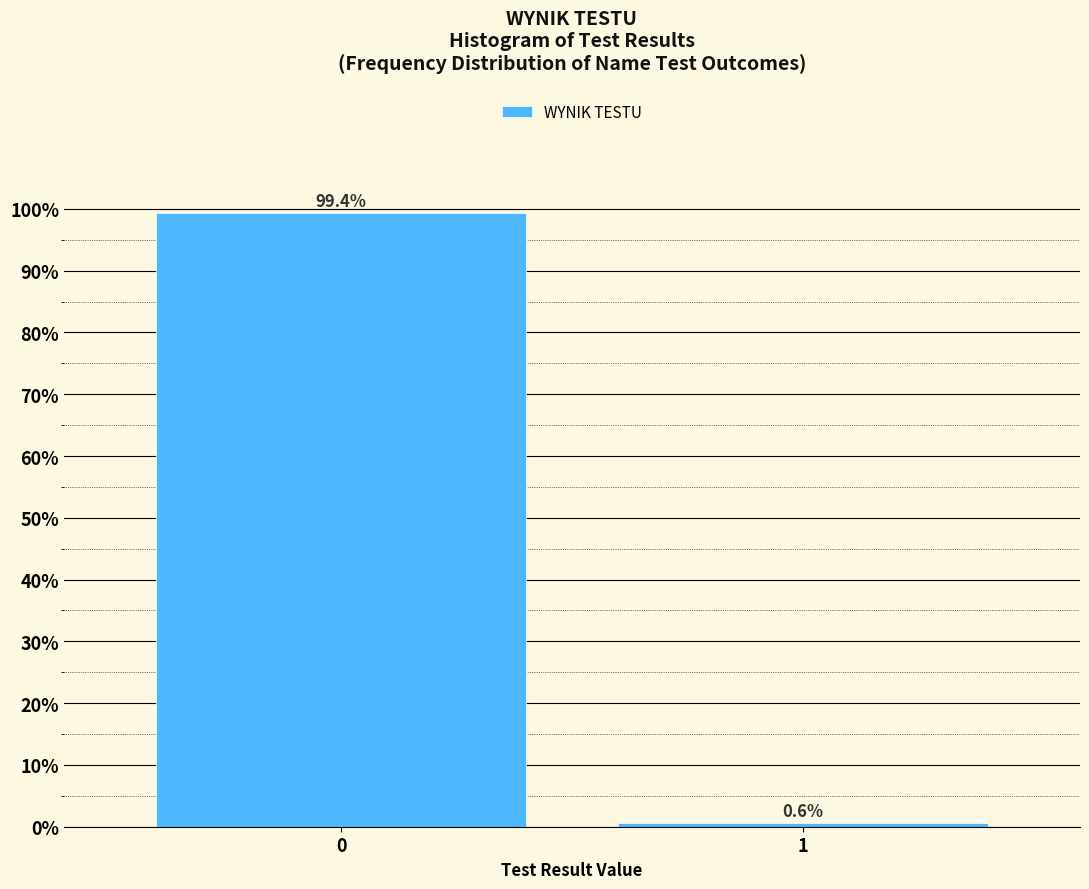

Reading left to right, extract all data points from this chart.

0=99.4	1=0.6